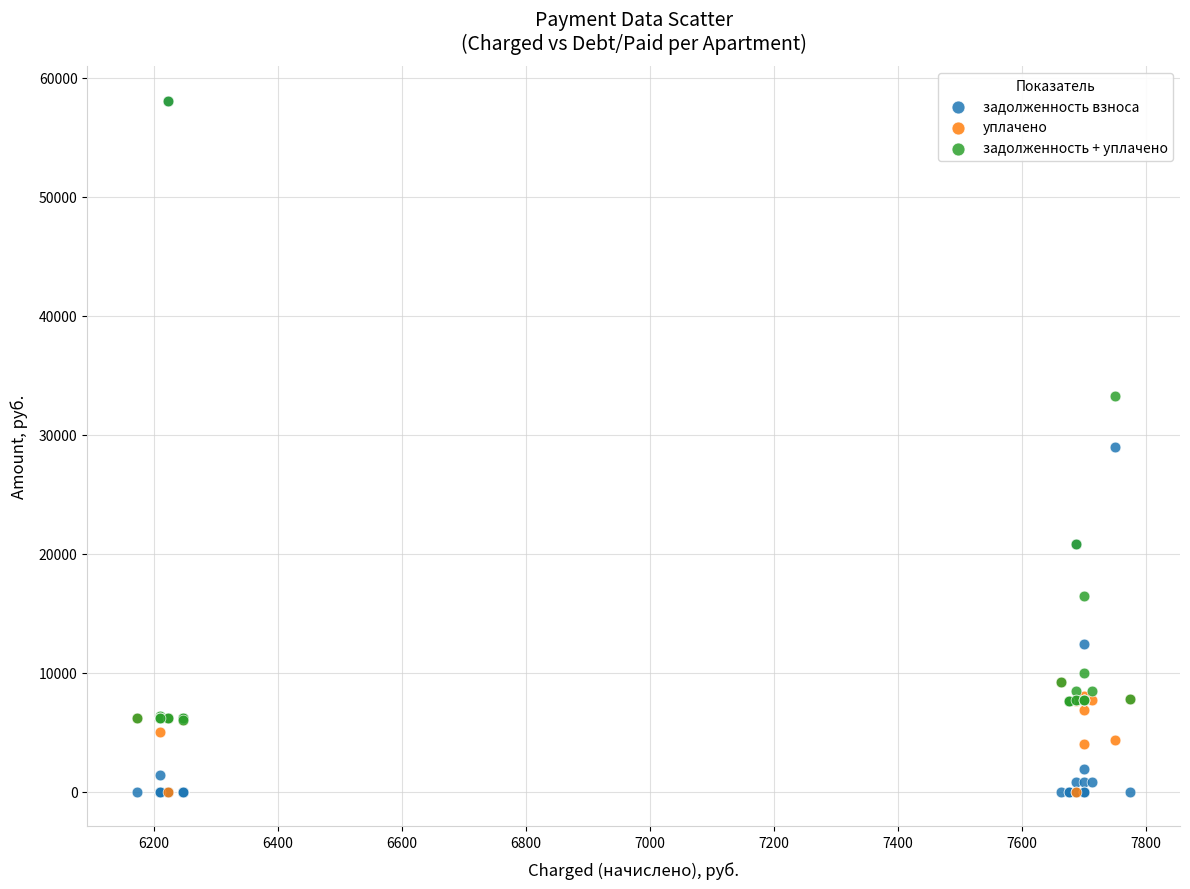

In the задолженность + уплачено series, what Y value is closest to 32051?

33283.6